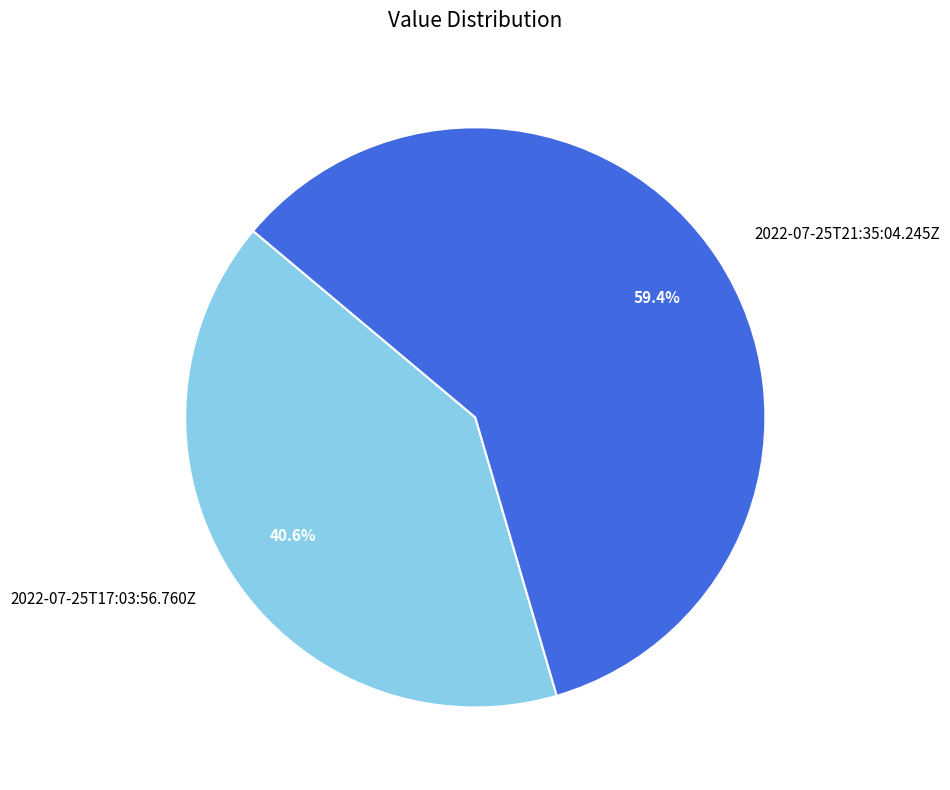

To the nearest percent, what is the combined percentage of 2022-07-25T21:35:04.245Z and 2022-07-25T17:03:56.760Z?

100%